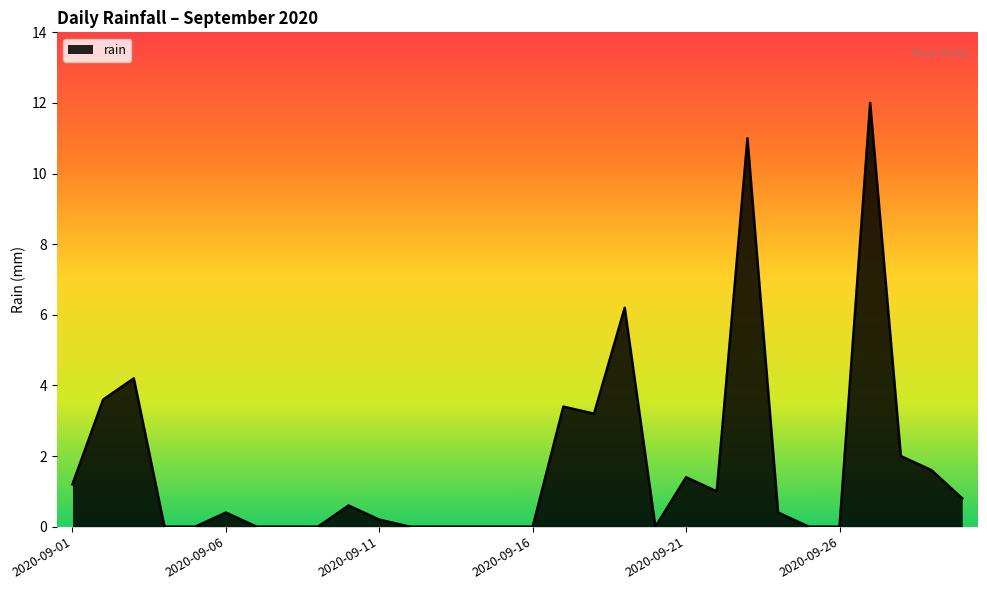

What is the difference between the maximum and minimum values?

12.0